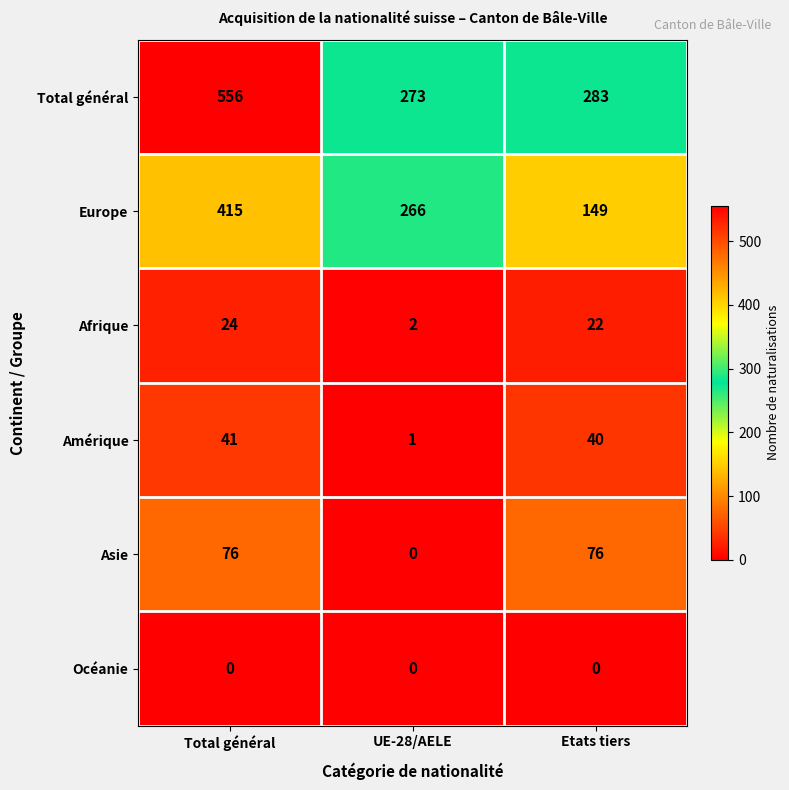

The value of Afrique at UE-28/AELE is 2. True or false?

True